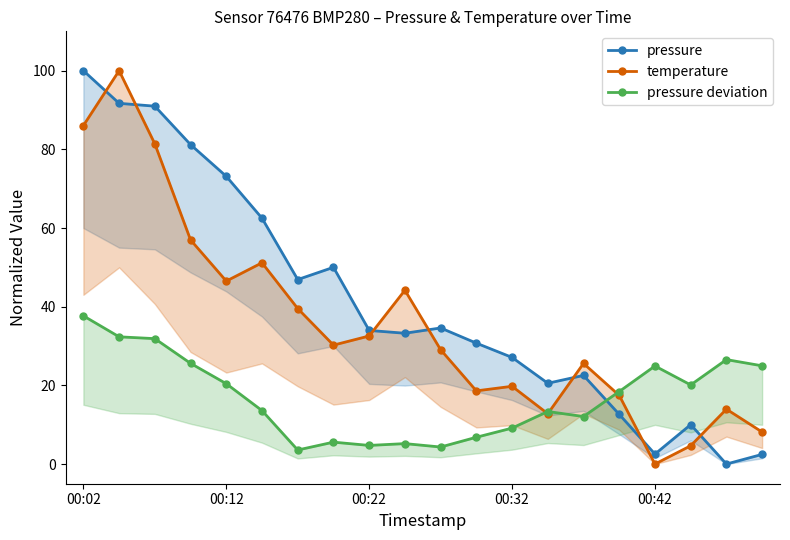

Reading left to right, extract all data points from this chart.

pressure: 100.0	91.7	91.0	81.2	73.1	62.5	46.9	50.0	34.0	33.3	34.6	30.7	27.1	20.5	22.5	12.6	2.5	10.0	0.0	2.5
temperature: 86.0	100.0	81.4	57.0	46.5	51.2	39.5	30.2	32.6	44.2	29.1	18.6	19.8	12.8	25.6	17.4	0.0	4.7	14.0	8.1
pressure deviation: 37.7	32.3	31.9	25.6	20.4	13.6	3.6	5.6	4.7	5.2	4.3	6.8	9.1	13.4	12.1	18.4	24.9	20.1	26.6	25.0